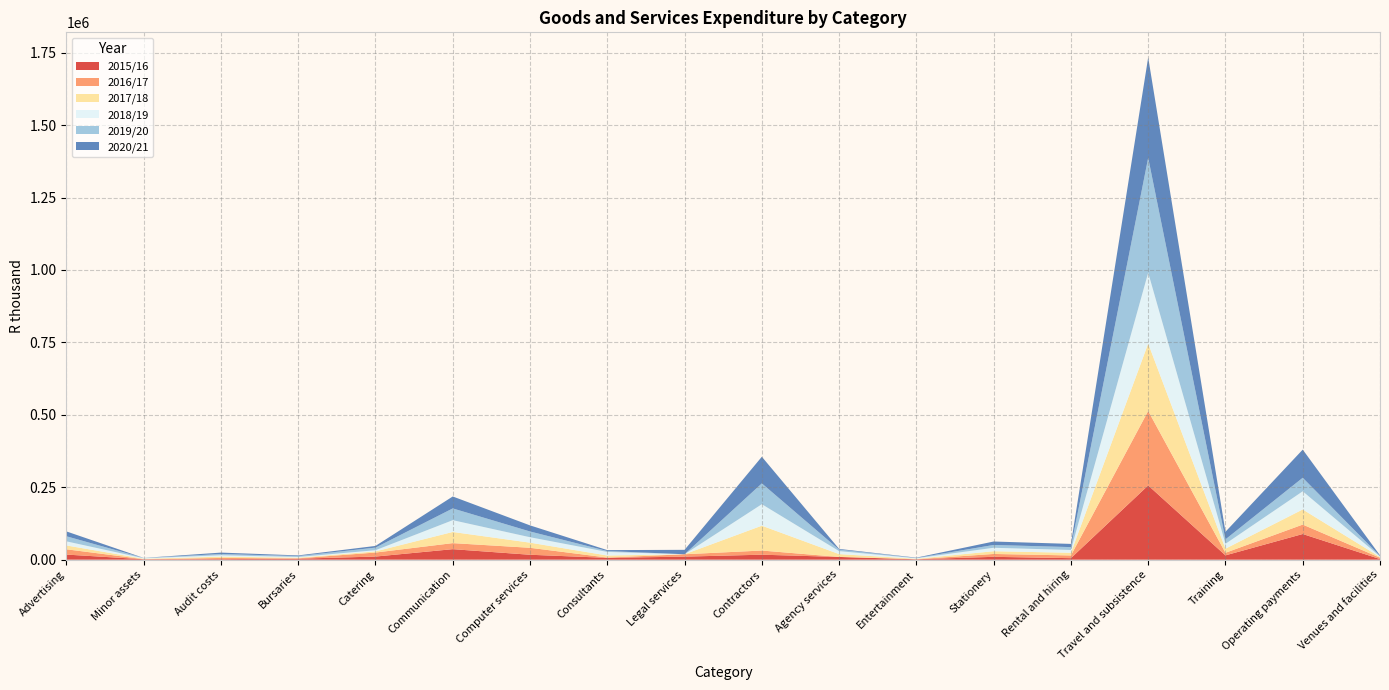

Reading left to right, transcribe all the data shown in this chart.

2015/16: 17613	1480	1973	3402	10780	36297	17001	6328	10572	17188	9486	1465	9853	5243	256260	14919	88619	2188
2016/17: 18285	253	4029	1261	13851	20889	24041	1009	8183	14382	0	102	9902	9349	257095	8914	32543	4660
2017/18: 13263	1565	4499	2319	3917	38487	17698	7026	0	85756	9756	1630	9415	9210	232812	14179	52160	2392
2018/19: 14125	1661	4724	2338	4110	40682	18778	12332	0	74197	10319	1724	11912	9662	244537	16762	62712	1932
2019/20: 17541	1042	4351	3239	8996	40596	19817	3178	0	71758	5255	1057	9713	9949	396335	15354	46725	1540
2020/21: 16780	71	4891	2228	5831	41238	21063	3150	15263	92027	2321	1048	11910	11049	346591	26173	97165	2197